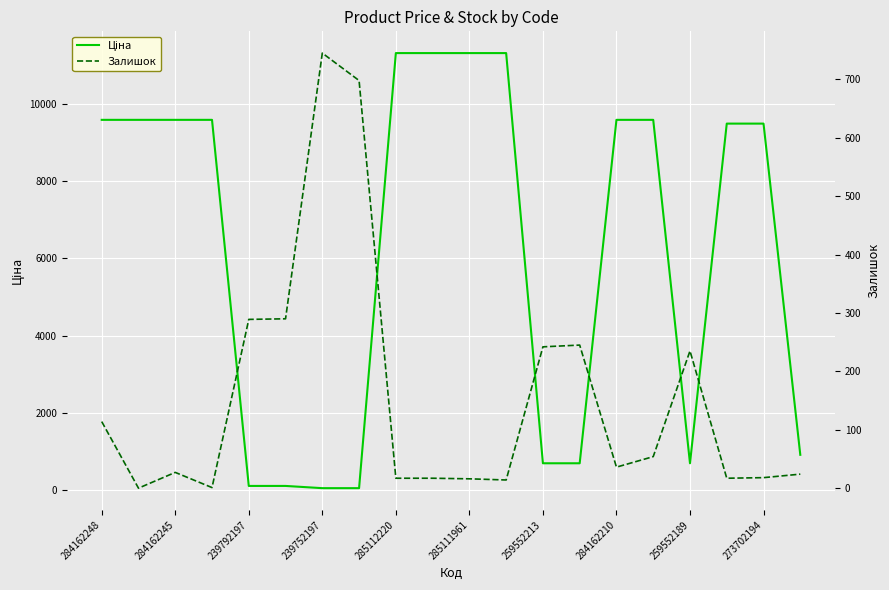

The value of Залишок at 11 is 14.0. True or false?

True